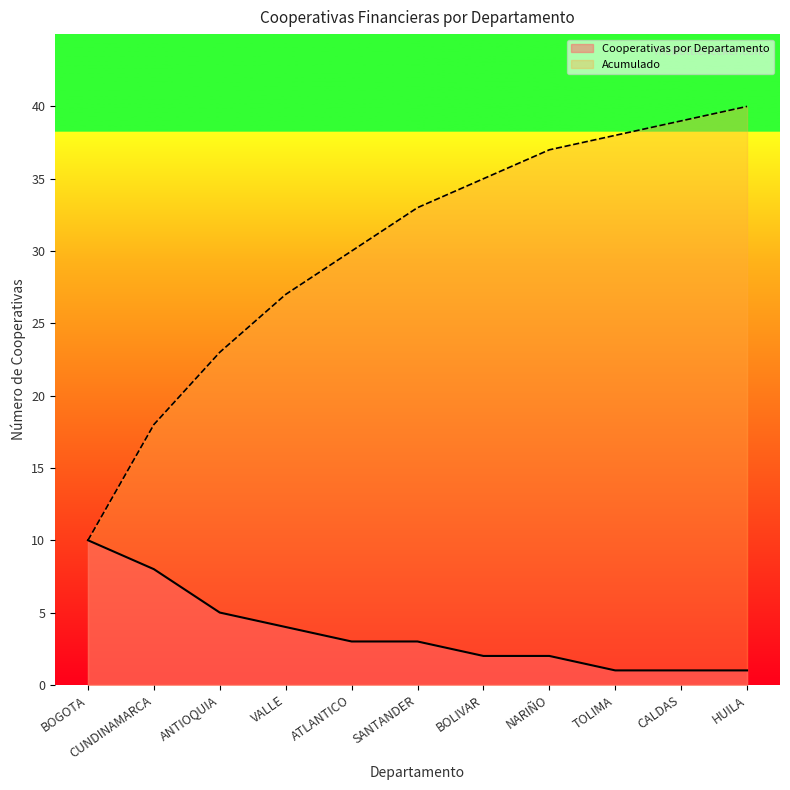

Is it true that Acumulado equals 37 at NARIÑO?

True